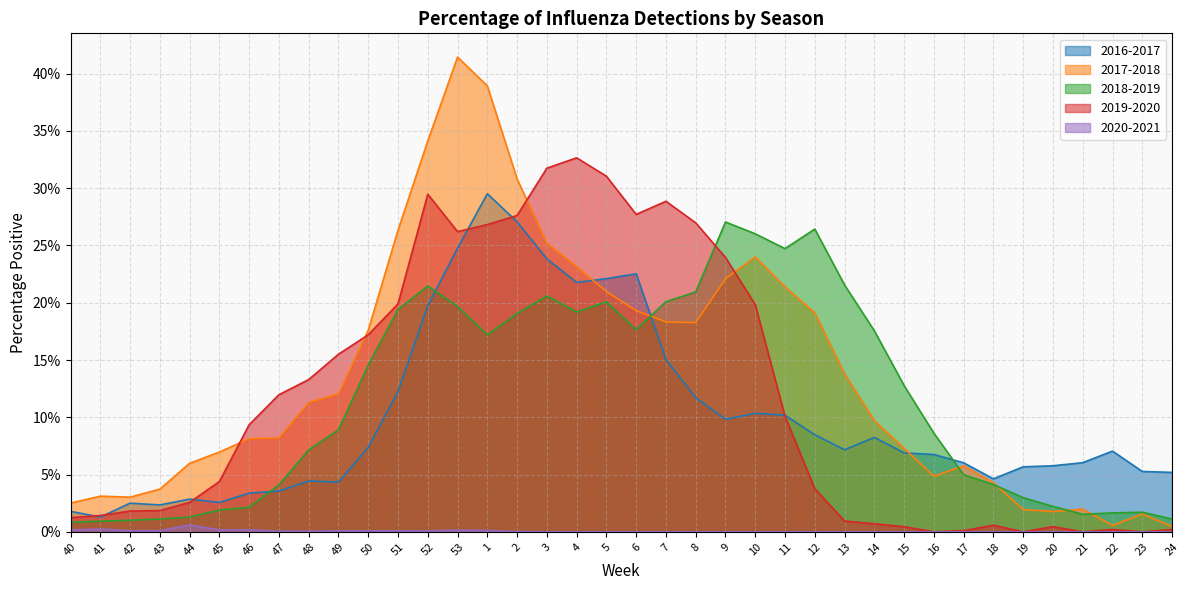

Rank the series at 8 from lowest to highest value.

2020-2021, 2016-2017, 2017-2018, 2018-2019, 2019-2020